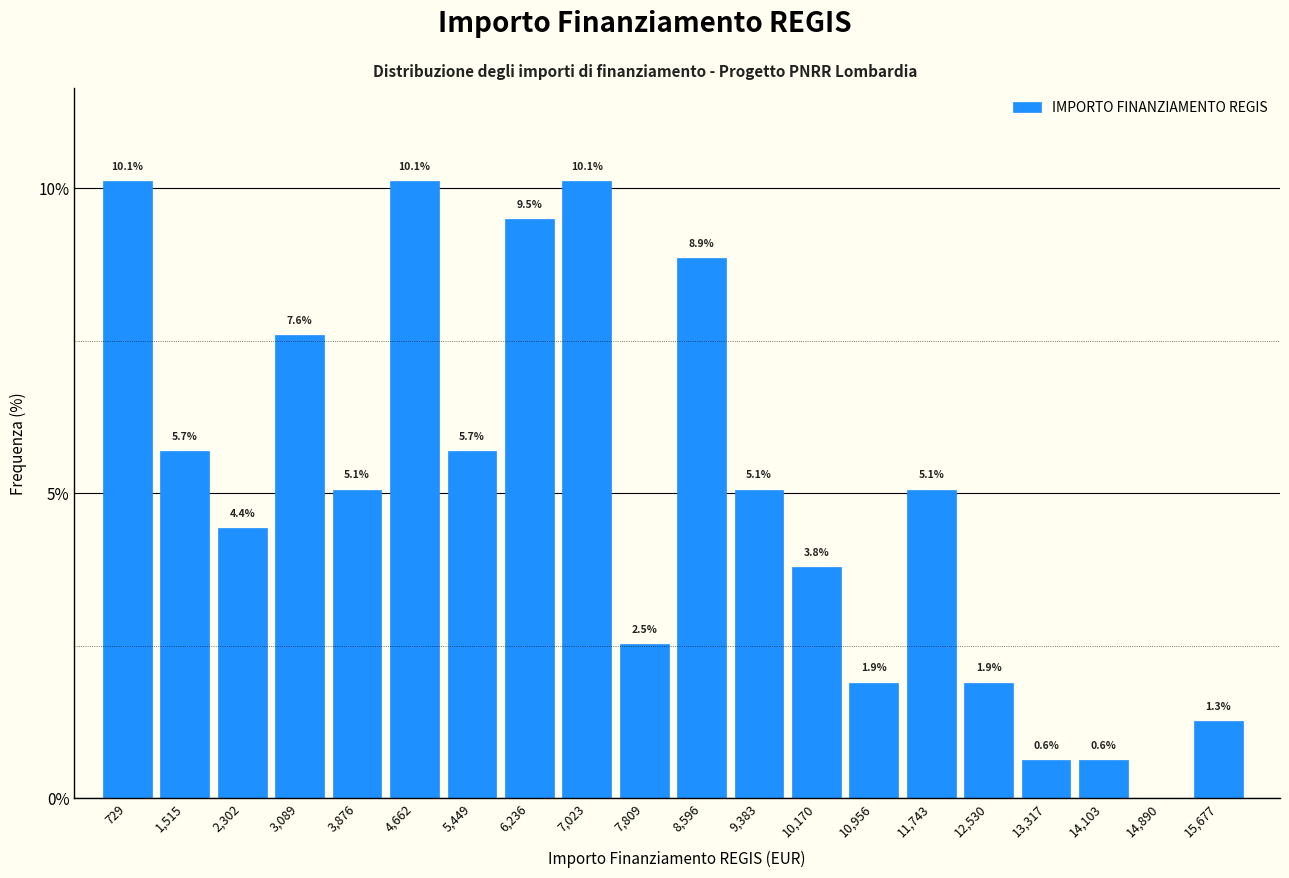

Reading right to left, extract all data points from this chart.

15,677=1.3	14,890=0.0	14,103=0.6	13,317=0.6	12,530=1.9	11,743=5.1	10,956=1.9	10,170=3.8	9,383=5.1	8,596=8.9	7,809=2.5	7,023=10.1	6,236=9.5	5,449=5.7	4,662=10.1	3,876=5.1	3,089=7.6	2,302=4.4	1,515=5.7	729=10.1